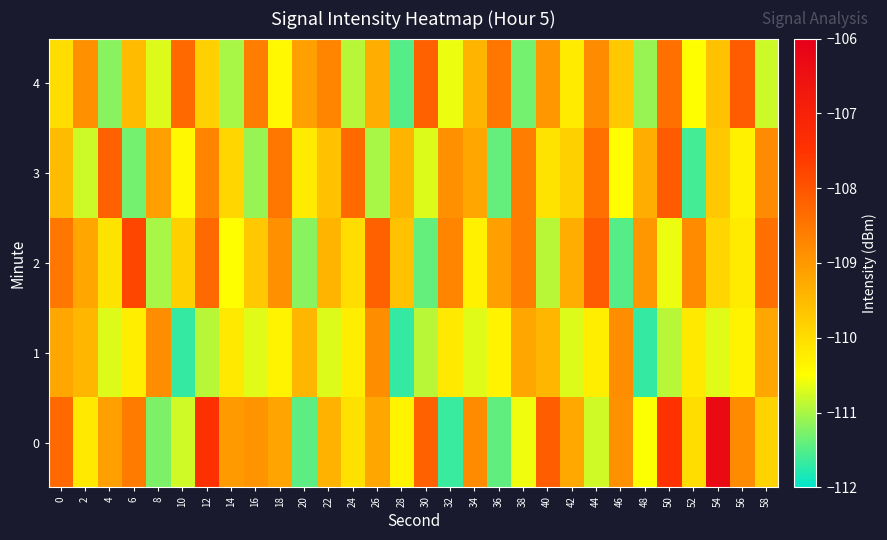

Reading left to right, transcribe all the data shown in this chart.

0: 0=-108.3	2=-110.2	4=-109.1	6=-108.6	8=-111.3	10=-110.8	12=-107.4	14=-109.0	16=-108.9	18=-109.2	20=-111.4	22=-109.4	24=-110.1	26=-109.2	28=-110.3	30=-108.2	32=-111.7	34=-108.8	36=-111.4	38=-110.6	40=-108.1	42=-109.2	44=-110.8	46=-108.9	48=-110.5	50=-107.5	52=-110.0	54=-106.3	56=-108.8	58=-109.9
1: 0=-109.2	2=-109.4	4=-110.7	6=-110.2	8=-108.8	10=-111.7	12=-110.9	14=-110.2	16=-110.7	18=-110.3	20=-109.4	22=-110.7	24=-110.2	26=-108.8	28=-111.7	30=-110.9	32=-110.2	34=-110.7	36=-110.3	38=-109.2	40=-109.4	42=-110.7	44=-110.2	46=-108.8	48=-111.7	50=-110.9	52=-110.2	54=-110.7	56=-110.3	58=-109.2
2: 0=-108.5	2=-109.2	4=-110.1	6=-107.8	8=-111.0	10=-109.8	12=-108.3	14=-110.5	16=-109.7	18=-108.9	20=-111.2	22=-109.4	24=-110.0	26=-108.2	28=-109.6	30=-111.4	32=-108.7	34=-110.3	36=-109.1	38=-108.6	40=-110.9	42=-109.3	44=-108.1	46=-111.5	48=-109.0	50=-110.6	52=-108.8	54=-109.9	56=-110.2	58=-108.4
3: 0=-109.5	2=-110.8	4=-108.2	6=-111.3	8=-109.1	10=-110.4	12=-108.7	14=-109.9	16=-111.1	18=-108.5	20=-110.2	22=-109.6	24=-108.3	26=-111.0	28=-109.4	30=-110.7	32=-108.9	34=-109.2	36=-111.4	38=-108.6	40=-110.1	42=-109.8	44=-108.4	46=-110.5	48=-109.3	50=-108.1	52=-111.6	54=-109.7	56=-110.3	58=-108.8
4: 0=-110.0	2=-108.9	4=-111.2	6=-109.5	8=-110.7	10=-108.3	12=-109.8	14=-111.0	16=-108.6	18=-110.4	20=-109.1	22=-108.7	24=-110.9	26=-109.3	28=-111.5	30=-108.2	32=-110.6	34=-109.4	36=-108.5	38=-111.3	40=-109.0	42=-110.2	44=-108.8	46=-109.7	48=-111.1	50=-108.4	52=-110.5	54=-109.6	56=-108.1	58=-110.8